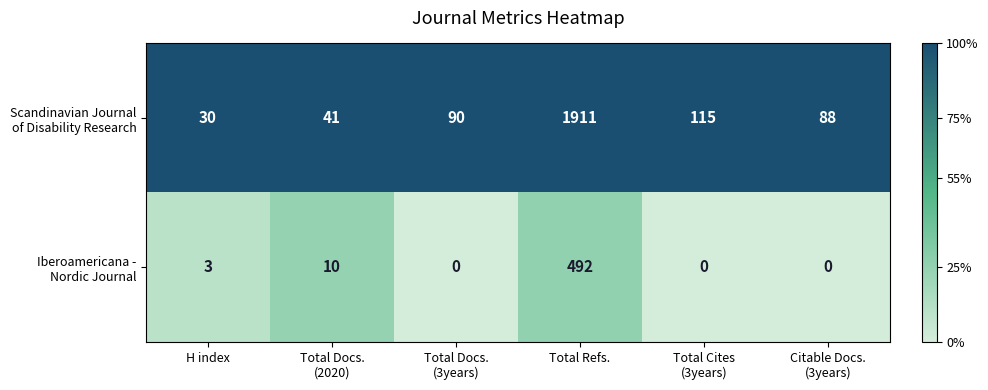

At which category is the sum across all series the highest?

Total Refs.